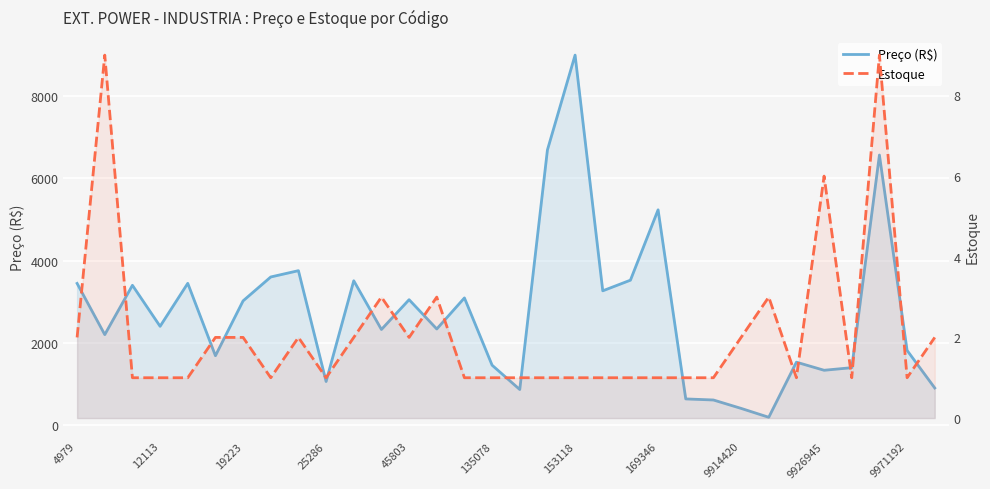

What is the spread (max minus min) of values at 20?

3525.1